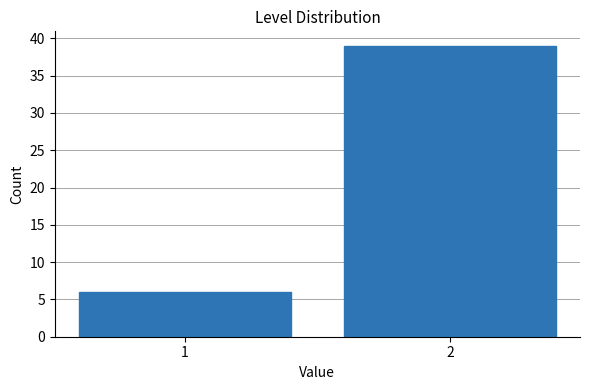

Reading left to right, transcribe all the data shown in this chart.

6	39